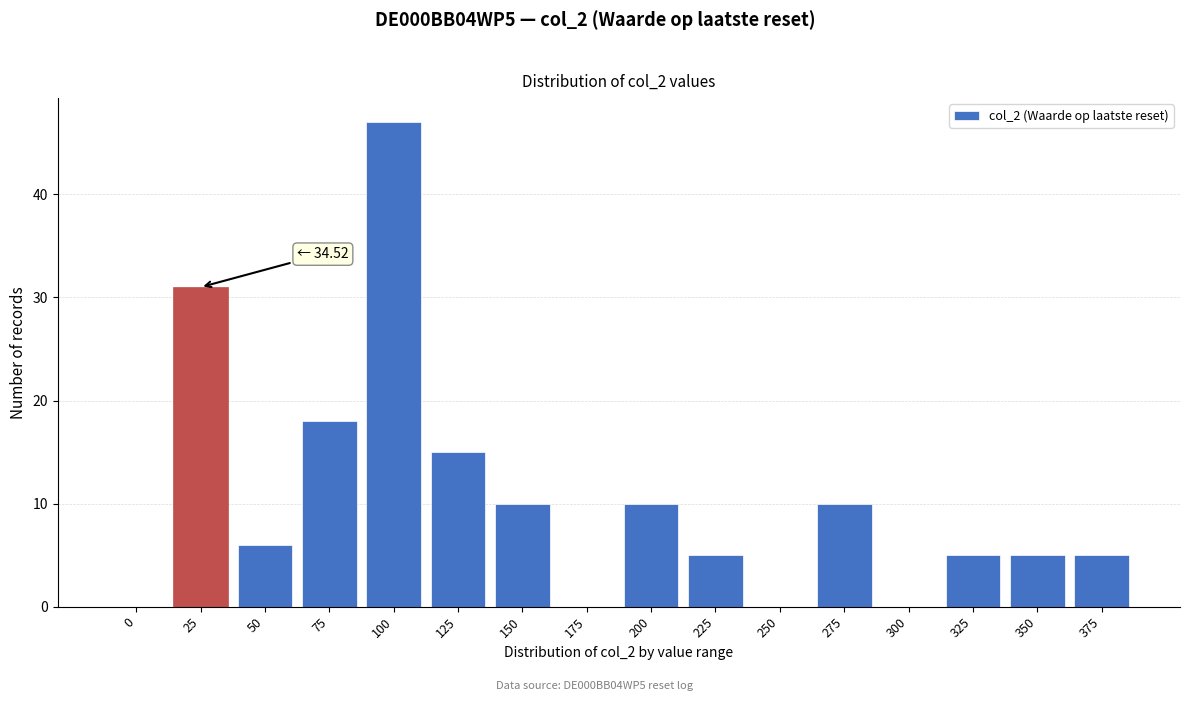

Reading left to right, extract all data points from this chart.

0=0	25=31	50=6	75=18	100=47	125=15	150=10	175=0	200=10	225=5	250=0	275=10	300=0	325=5	350=5	375=5